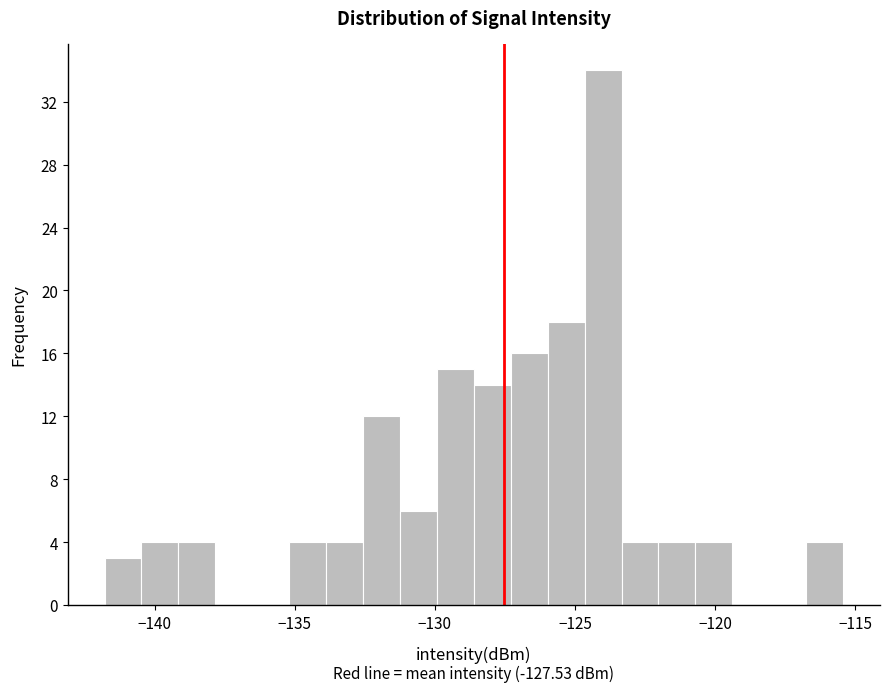

Read against the x-axis, roughly where is the centre of the tallest bar?

-124.0